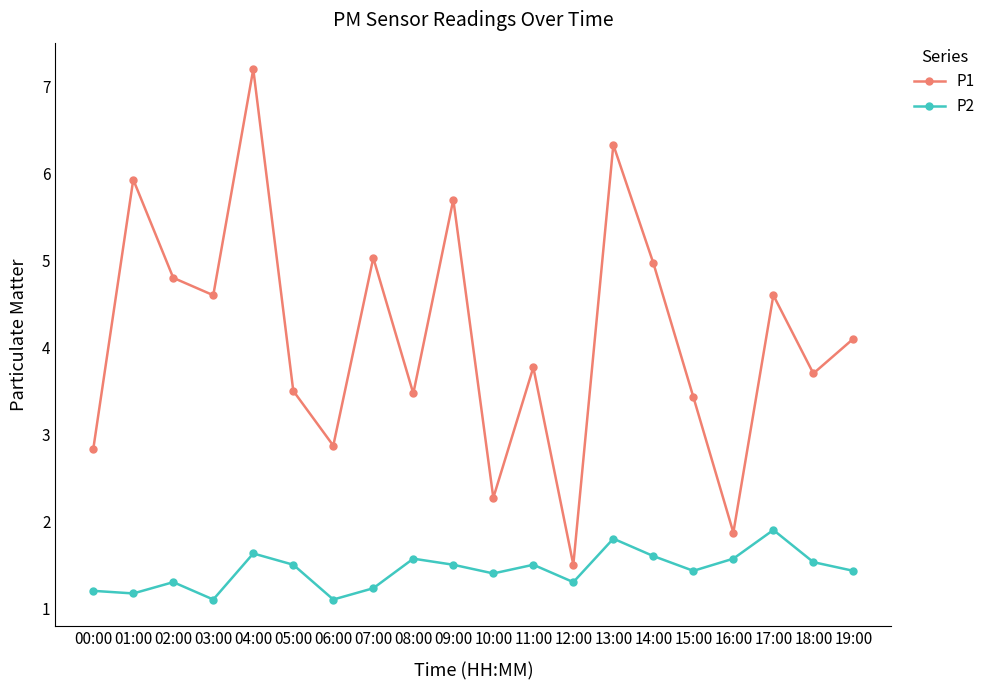

What is the lowest value of the P2 series?

1.1